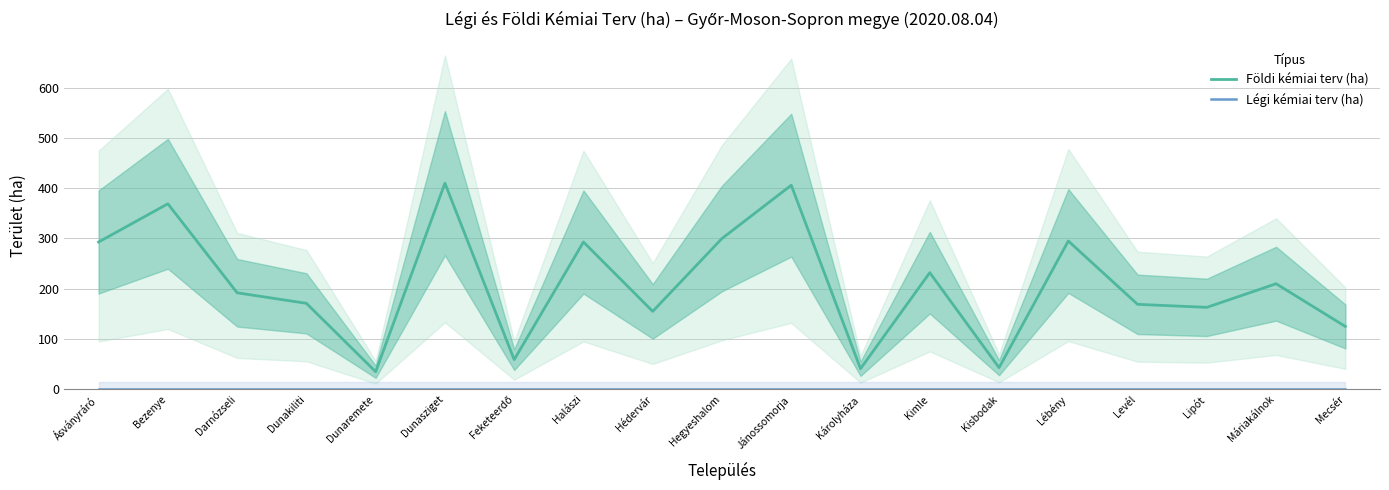

What is the label of the 18th point from the right?

Bezenye